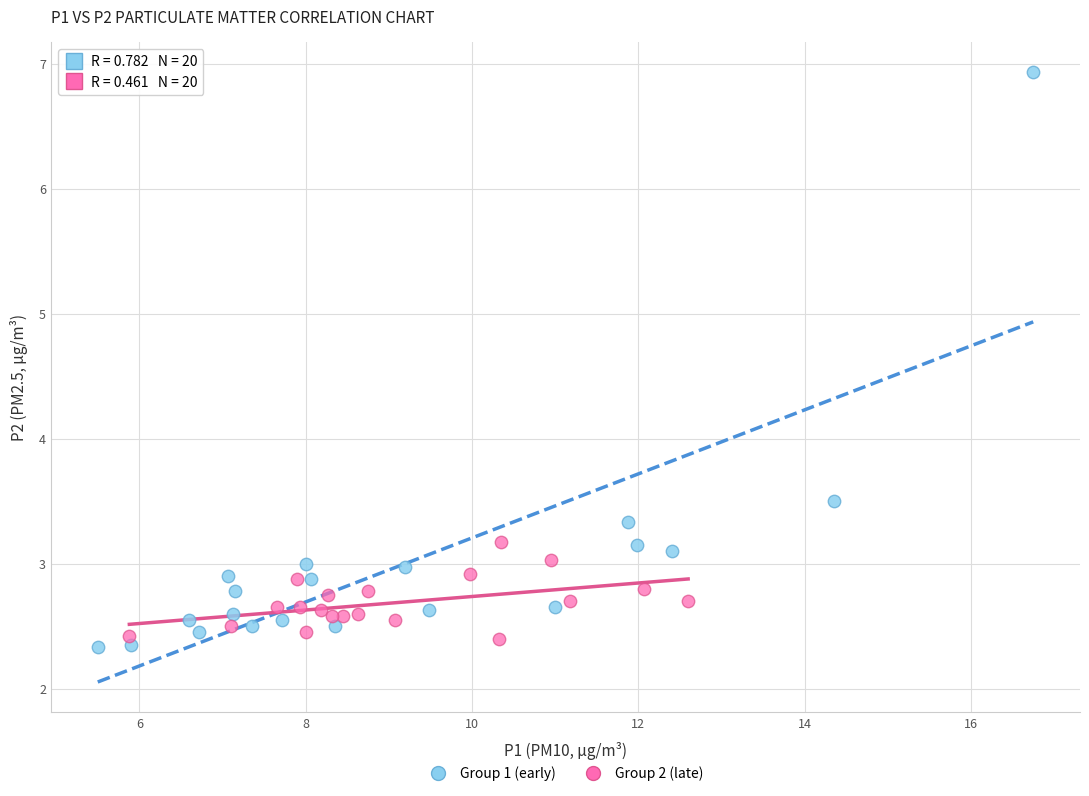

Which series has the largest Y range (max minus min)?

Group 1 (early)